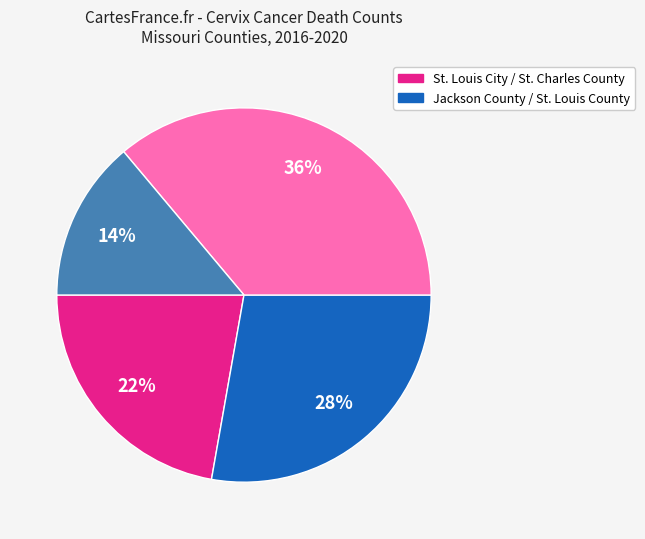

Is there a majority slice in this chart?

No